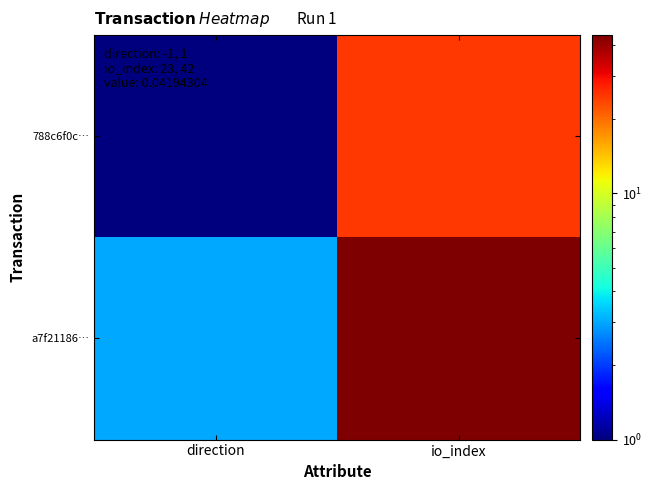

What is the difference between the highest and lowest values at io_index?

19